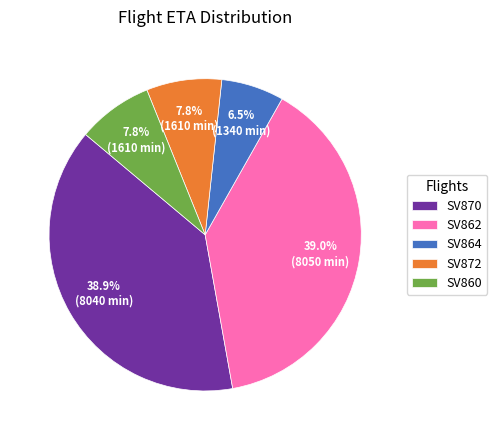

The SV870 slice represents 12% of the pie. True or false?

False